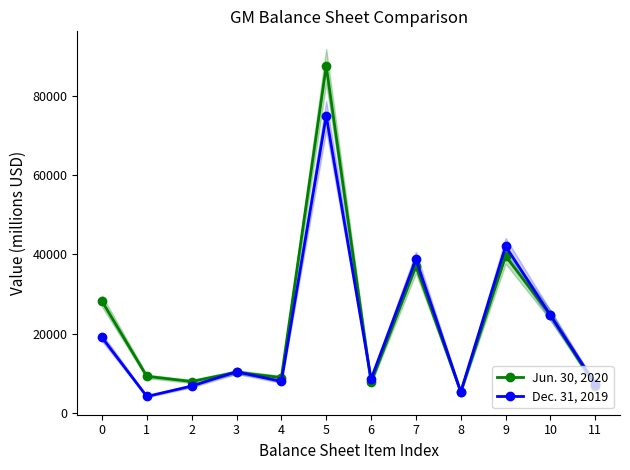

Is it true that Jun. 30, 2020 equals 10280 at 3?

True